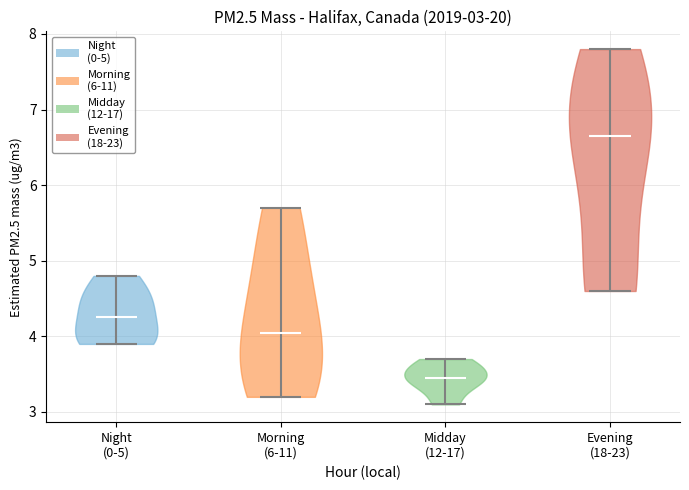

Which violin has the highest median line?

Evening (18-23)